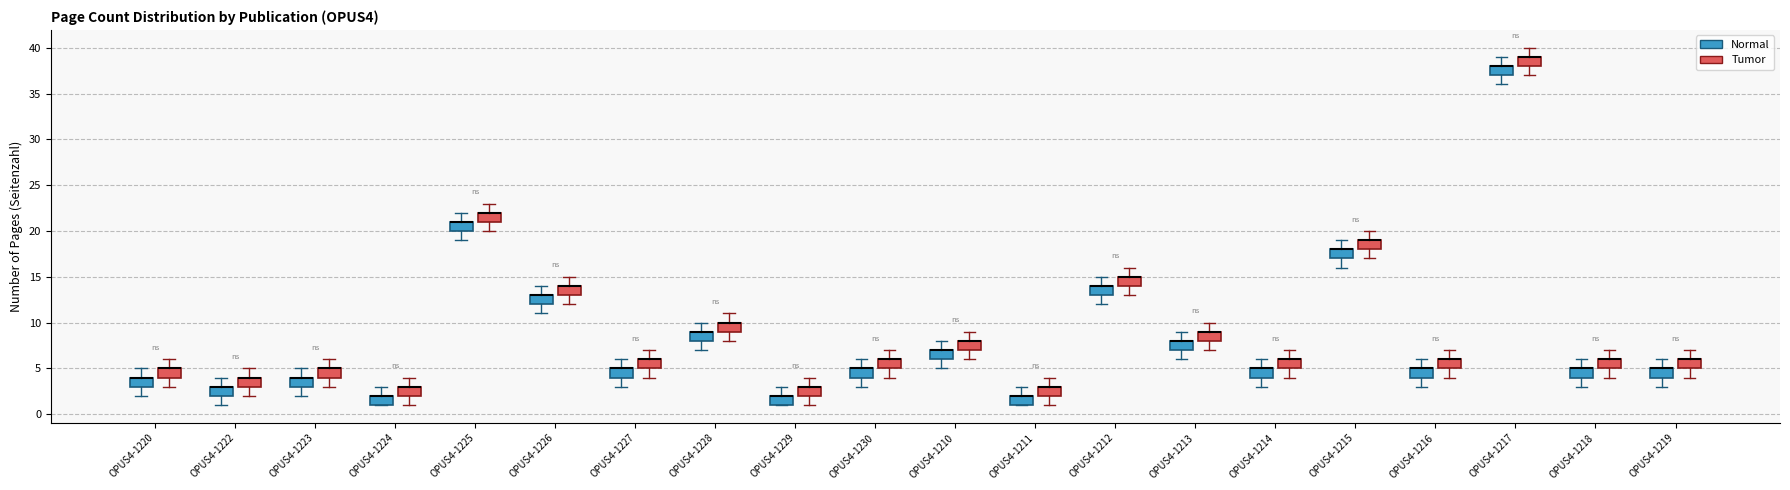

Reading left to right, transcribe this box plot: for each box, give where its median line is, the range the box spans, and where its two whiskers end, as read against the y-axis. The values are not printed on the chart, so give them approximately, as read against the axis.

OPUS4-1220 (Normal): median 4 (drawn on the box's upper edge), box 3 to 4, whiskers 2 to 5
OPUS4-1220 (Tumor): median 5 (drawn on the box's upper edge), box 4 to 5, whiskers 3 to 6
OPUS4-1222 (Normal): median 3 (drawn on the box's upper edge), box 2 to 3, whiskers 1 to 4
OPUS4-1222 (Tumor): median 4 (drawn on the box's upper edge), box 3 to 4, whiskers 2 to 5
OPUS4-1223 (Normal): median 4 (drawn on the box's upper edge), box 3 to 4, whiskers 2 to 5
OPUS4-1223 (Tumor): median 5 (drawn on the box's upper edge), box 4 to 5, whiskers 3 to 6
OPUS4-1224 (Normal): median 2 (drawn on the box's upper edge), box 1 to 2, whiskers 1 to 3
OPUS4-1224 (Tumor): median 3 (drawn on the box's upper edge), box 2 to 3, whiskers 1 to 4
OPUS4-1225 (Normal): median 21 (drawn on the box's upper edge), box 20 to 21, whiskers 19 to 22
OPUS4-1225 (Tumor): median 22 (drawn on the box's upper edge), box 21 to 22, whiskers 20 to 23
OPUS4-1226 (Normal): median 13 (drawn on the box's upper edge), box 12 to 13, whiskers 11 to 14
OPUS4-1226 (Tumor): median 14 (drawn on the box's upper edge), box 13 to 14, whiskers 12 to 15
OPUS4-1227 (Normal): median 5 (drawn on the box's upper edge), box 4 to 5, whiskers 3 to 6
OPUS4-1227 (Tumor): median 6 (drawn on the box's upper edge), box 5 to 6, whiskers 4 to 7
OPUS4-1228 (Normal): median 9 (drawn on the box's upper edge), box 8 to 9, whiskers 7 to 10
OPUS4-1228 (Tumor): median 10 (drawn on the box's upper edge), box 9 to 10, whiskers 8 to 11
OPUS4-1229 (Normal): median 2 (drawn on the box's upper edge), box 1 to 2, whiskers 1 to 3
OPUS4-1229 (Tumor): median 3 (drawn on the box's upper edge), box 2 to 3, whiskers 1 to 4
OPUS4-1230 (Normal): median 5 (drawn on the box's upper edge), box 4 to 5, whiskers 3 to 6
OPUS4-1230 (Tumor): median 6 (drawn on the box's upper edge), box 5 to 6, whiskers 4 to 7
OPUS4-1210 (Normal): median 7 (drawn on the box's upper edge), box 6 to 7, whiskers 5 to 8
OPUS4-1210 (Tumor): median 8 (drawn on the box's upper edge), box 7 to 8, whiskers 6 to 9
OPUS4-1211 (Normal): median 2 (drawn on the box's upper edge), box 1 to 2, whiskers 1 to 3
OPUS4-1211 (Tumor): median 3 (drawn on the box's upper edge), box 2 to 3, whiskers 1 to 4
OPUS4-1212 (Normal): median 14 (drawn on the box's upper edge), box 13 to 14, whiskers 12 to 15
OPUS4-1212 (Tumor): median 15 (drawn on the box's upper edge), box 14 to 15, whiskers 13 to 16
OPUS4-1213 (Normal): median 8 (drawn on the box's upper edge), box 7 to 8, whiskers 6 to 9
OPUS4-1213 (Tumor): median 9 (drawn on the box's upper edge), box 8 to 9, whiskers 7 to 10
OPUS4-1214 (Normal): median 5 (drawn on the box's upper edge), box 4 to 5, whiskers 3 to 6
OPUS4-1214 (Tumor): median 6 (drawn on the box's upper edge), box 5 to 6, whiskers 4 to 7
OPUS4-1215 (Normal): median 18 (drawn on the box's upper edge), box 17 to 18, whiskers 16 to 19
OPUS4-1215 (Tumor): median 19 (drawn on the box's upper edge), box 18 to 19, whiskers 17 to 20
OPUS4-1216 (Normal): median 5 (drawn on the box's upper edge), box 4 to 5, whiskers 3 to 6
OPUS4-1216 (Tumor): median 6 (drawn on the box's upper edge), box 5 to 6, whiskers 4 to 7
OPUS4-1217 (Normal): median 38 (drawn on the box's upper edge), box 37 to 38, whiskers 36 to 39
OPUS4-1217 (Tumor): median 39 (drawn on the box's upper edge), box 38 to 39, whiskers 37 to 40
OPUS4-1218 (Normal): median 5 (drawn on the box's upper edge), box 4 to 5, whiskers 3 to 6
OPUS4-1218 (Tumor): median 6 (drawn on the box's upper edge), box 5 to 6, whiskers 4 to 7
OPUS4-1219 (Normal): median 5 (drawn on the box's upper edge), box 4 to 5, whiskers 3 to 6
OPUS4-1219 (Tumor): median 6 (drawn on the box's upper edge), box 5 to 6, whiskers 4 to 7